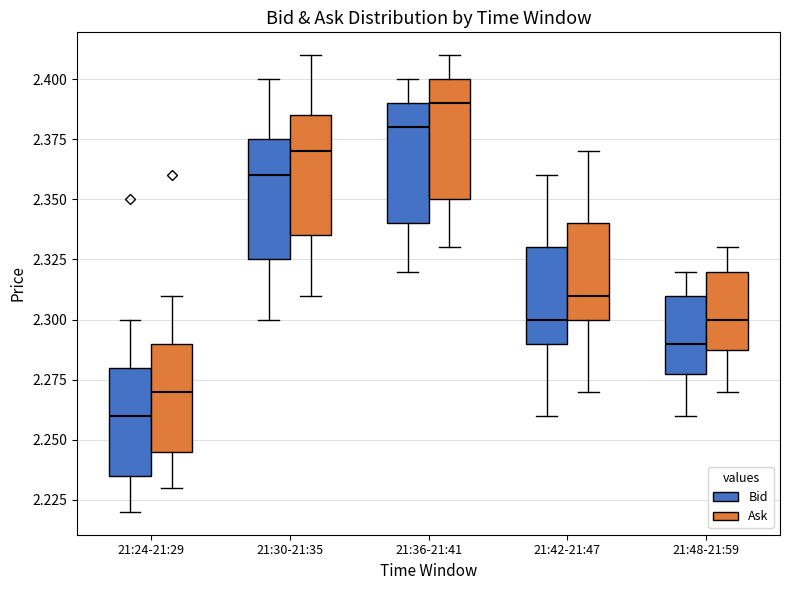

Reading left to right, transcribe this box plot: for each box, give where its median line is, the range the box spans, and where its two whiskers end, as read against the y-axis. The values are not printed on the chart, so give them approximately, as read against the axis.

21:24-21:29 (Bid): median 2.260, box 2.235 to 2.280, whiskers 2.220 to 2.300
21:24-21:29 (Ask): median 2.270, box 2.245 to 2.290, whiskers 2.230 to 2.310
21:30-21:35 (Bid): median 2.360, box 2.325 to 2.375, whiskers 2.300 to 2.400
21:30-21:35 (Ask): median 2.370, box 2.335 to 2.385, whiskers 2.310 to 2.410
21:36-21:41 (Bid): median 2.380, box 2.340 to 2.390, whiskers 2.320 to 2.400
21:36-21:41 (Ask): median 2.390, box 2.350 to 2.400, whiskers 2.330 to 2.410
21:42-21:47 (Bid): median 2.300, box 2.290 to 2.330, whiskers 2.260 to 2.360
21:42-21:47 (Ask): median 2.310, box 2.300 to 2.340, whiskers 2.270 to 2.370
21:48-21:59 (Bid): median 2.290, box 2.280 to 2.310, whiskers 2.260 to 2.320
21:48-21:59 (Ask): median 2.300, box 2.290 to 2.320, whiskers 2.270 to 2.330